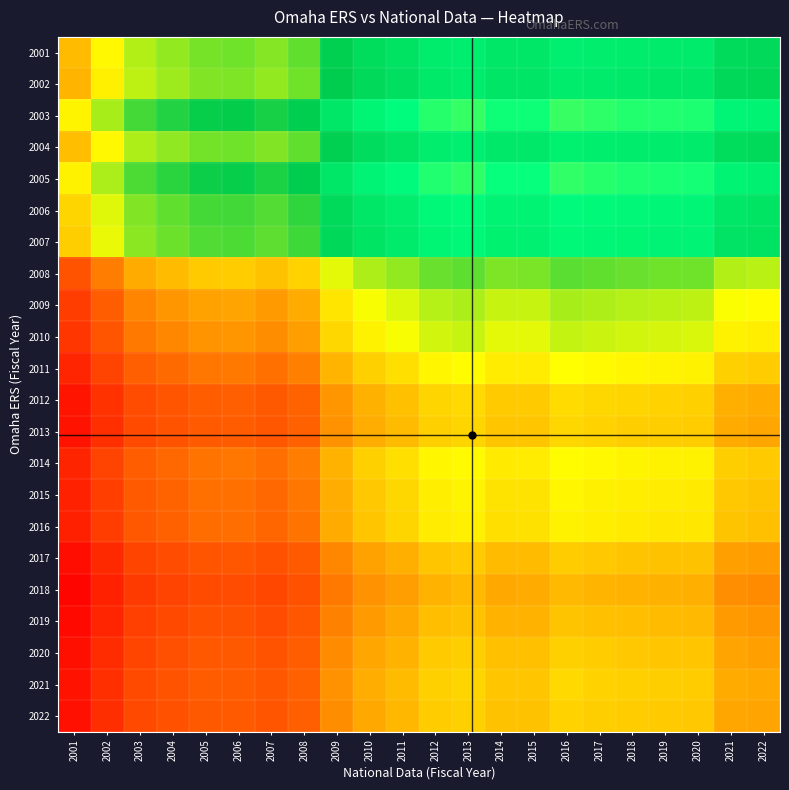

Reading left to right, transcribe all the data shown in this chart.

2001: 2001=0.3	2002=0.2	2003=0.2	2004=0.2	2005=0.1	2006=0.1	2007=0.1	2008=0.1	2009=0.1	2010=0.0	2011=0.0	2012=-0.0	2013=-0.0	2014=-0.0	2015=-0.0	2016=-0.0	2017=-0.0	2018=-0.0	2019=-0.0	2020=-0.0	2021=0.0	2022=0.0
2002: 2001=0.3	2002=0.2	2003=0.2	2004=0.2	2005=0.1	2006=0.1	2007=0.2	2008=0.1	2009=0.1	2010=0.0	2011=0.0	2012=-0.0	2013=-0.0	2014=0.0	2015=0.0	2016=-0.0	2017=-0.0	2018=-0.0	2019=-0.0	2020=-0.0	2021=0.0	2022=0.0
2003: 2001=0.2	2002=0.2	2003=0.1	2004=0.1	2005=0.1	2006=0.1	2007=0.1	2008=0.1	2009=-0.0	2010=-0.0	2011=-0.1	2012=-0.1	2013=-0.1	2014=-0.1	2015=-0.1	2016=-0.1	2017=-0.1	2018=-0.1	2019=-0.1	2020=-0.1	2021=-0.0	2022=-0.0
2004: 2001=0.3	2002=0.2	2003=0.2	2004=0.2	2005=0.1	2006=0.1	2007=0.1	2008=0.1	2009=0.1	2010=0.0	2011=0.0	2012=-0.0	2013=-0.0	2014=-0.0	2015=-0.0	2016=-0.0	2017=-0.0	2018=-0.0	2019=-0.0	2020=-0.0	2021=0.0	2022=0.0
2005: 2001=0.2	2002=0.2	2003=0.1	2004=0.1	2005=0.1	2006=0.1	2007=0.1	2008=0.1	2009=-0.0	2010=-0.0	2011=-0.1	2012=-0.1	2013=-0.1	2014=-0.1	2015=-0.1	2016=-0.1	2017=-0.1	2018=-0.1	2019=-0.1	2020=-0.1	2021=-0.0	2022=-0.0
2006: 2001=0.3	2002=0.2	2003=0.1	2004=0.1	2005=0.1	2006=0.1	2007=0.1	2008=0.1	2009=0.0	2010=-0.0	2011=-0.0	2012=-0.1	2013=-0.1	2014=-0.0	2015=-0.0	2016=-0.1	2017=-0.1	2018=-0.1	2019=-0.0	2020=-0.0	2021=-0.0	2022=0.0
2007: 2001=0.3	2002=0.2	2003=0.2	2004=0.1	2005=0.1	2006=0.1	2007=0.1	2008=0.1	2009=0.0	2010=0.0	2011=-0.0	2012=-0.0	2013=-0.1	2014=-0.0	2015=-0.0	2016=-0.1	2017=-0.0	2018=-0.0	2019=-0.0	2020=-0.0	2021=0.0	2022=0.0
2008: 2001=0.4	2002=0.3	2003=0.3	2004=0.3	2005=0.3	2006=0.3	2007=0.3	2008=0.3	2009=0.2	2010=0.2	2011=0.2	2012=0.1	2013=0.1	2014=0.1	2015=0.1	2016=0.1	2017=0.1	2018=0.1	2019=0.1	2020=0.1	2021=0.2	2022=0.2
2009: 2001=0.4	2002=0.4	2003=0.3	2004=0.3	2005=0.3	2006=0.3	2007=0.3	2008=0.3	2009=0.2	2010=0.2	2011=0.2	2012=0.2	2013=0.2	2014=0.2	2015=0.2	2016=0.2	2017=0.2	2018=0.2	2019=0.2	2020=0.2	2021=0.2	2022=0.2
2010: 2001=0.4	2002=0.4	2003=0.3	2004=0.3	2005=0.3	2006=0.3	2007=0.3	2008=0.3	2009=0.3	2010=0.2	2011=0.2	2012=0.2	2013=0.2	2014=0.2	2015=0.2	2016=0.2	2017=0.2	2018=0.2	2019=0.2	2020=0.2	2021=0.2	2022=0.2
2011: 2001=0.4	2002=0.4	2003=0.4	2004=0.4	2005=0.3	2006=0.3	2007=0.3	2008=0.3	2009=0.3	2010=0.3	2011=0.2	2012=0.2	2013=0.2	2014=0.2	2015=0.2	2016=0.2	2017=0.2	2018=0.2	2019=0.2	2020=0.2	2021=0.3	2022=0.3
2012: 2001=0.5	2002=0.4	2003=0.4	2004=0.4	2005=0.4	2006=0.4	2007=0.4	2008=0.4	2009=0.3	2010=0.3	2011=0.3	2012=0.3	2013=0.2	2014=0.3	2015=0.3	2016=0.2	2017=0.3	2018=0.3	2019=0.3	2020=0.3	2021=0.3	2022=0.3
2013: 2001=0.5	2002=0.4	2003=0.4	2004=0.4	2005=0.4	2006=0.4	2007=0.4	2008=0.4	2009=0.3	2010=0.3	2011=0.3	2012=0.3	2013=0.3	2014=0.3	2015=0.3	2016=0.3	2017=0.3	2018=0.3	2019=0.3	2020=0.3	2021=0.3	2022=0.3
2014: 2001=0.4	2002=0.4	2003=0.4	2004=0.4	2005=0.3	2006=0.3	2007=0.3	2008=0.3	2009=0.3	2010=0.3	2011=0.2	2012=0.2	2013=0.2	2014=0.2	2015=0.2	2016=0.2	2017=0.2	2018=0.2	2019=0.2	2020=0.2	2021=0.3	2022=0.3
2015: 2001=0.5	2002=0.4	2003=0.4	2004=0.4	2005=0.3	2006=0.3	2007=0.4	2008=0.3	2009=0.3	2010=0.3	2011=0.3	2012=0.2	2013=0.2	2014=0.2	2015=0.2	2016=0.2	2017=0.2	2018=0.2	2019=0.2	2020=0.2	2021=0.3	2022=0.3
2016: 2001=0.5	2002=0.4	2003=0.4	2004=0.4	2005=0.4	2006=0.3	2007=0.4	2008=0.3	2009=0.3	2010=0.3	2011=0.3	2012=0.2	2013=0.2	2014=0.2	2015=0.2	2016=0.2	2017=0.2	2018=0.2	2019=0.2	2020=0.2	2021=0.3	2022=0.3
2017: 2001=0.5	2002=0.4	2003=0.4	2004=0.4	2005=0.4	2006=0.4	2007=0.4	2008=0.4	2009=0.3	2010=0.3	2011=0.3	2012=0.3	2013=0.3	2014=0.3	2015=0.3	2016=0.3	2017=0.3	2018=0.3	2019=0.3	2020=0.3	2021=0.3	2022=0.3
2018: 2001=0.5	2002=0.5	2003=0.4	2004=0.4	2005=0.4	2006=0.4	2007=0.4	2008=0.4	2009=0.3	2010=0.3	2011=0.3	2012=0.3	2013=0.3	2014=0.3	2015=0.3	2016=0.3	2017=0.3	2018=0.3	2019=0.3	2020=0.3	2021=0.3	2022=0.3
2019: 2001=0.5	2002=0.4	2003=0.4	2004=0.4	2005=0.4	2006=0.4	2007=0.4	2008=0.4	2009=0.3	2010=0.3	2011=0.3	2012=0.3	2013=0.3	2014=0.3	2015=0.3	2016=0.3	2017=0.3	2018=0.3	2019=0.3	2020=0.3	2021=0.3	2022=0.3
2020: 2001=0.5	2002=0.4	2003=0.4	2004=0.4	2005=0.4	2006=0.4	2007=0.4	2008=0.4	2009=0.3	2010=0.3	2011=0.3	2012=0.3	2013=0.3	2014=0.3	2015=0.3	2016=0.3	2017=0.3	2018=0.3	2019=0.3	2020=0.3	2021=0.3	2022=0.3
2021: 2001=0.5	2002=0.4	2003=0.4	2004=0.4	2005=0.4	2006=0.4	2007=0.4	2008=0.4	2009=0.3	2010=0.3	2011=0.3	2012=0.3	2013=0.3	2014=0.3	2015=0.3	2016=0.2	2017=0.3	2018=0.3	2019=0.3	2020=0.3	2021=0.3	2022=0.3
2022: 2001=0.5	2002=0.4	2003=0.4	2004=0.4	2005=0.4	2006=0.4	2007=0.4	2008=0.4	2009=0.3	2010=0.3	2011=0.3	2012=0.3	2013=0.3	2014=0.3	2015=0.3	2016=0.3	2017=0.3	2018=0.3	2019=0.3	2020=0.3	2021=0.3	2022=0.3